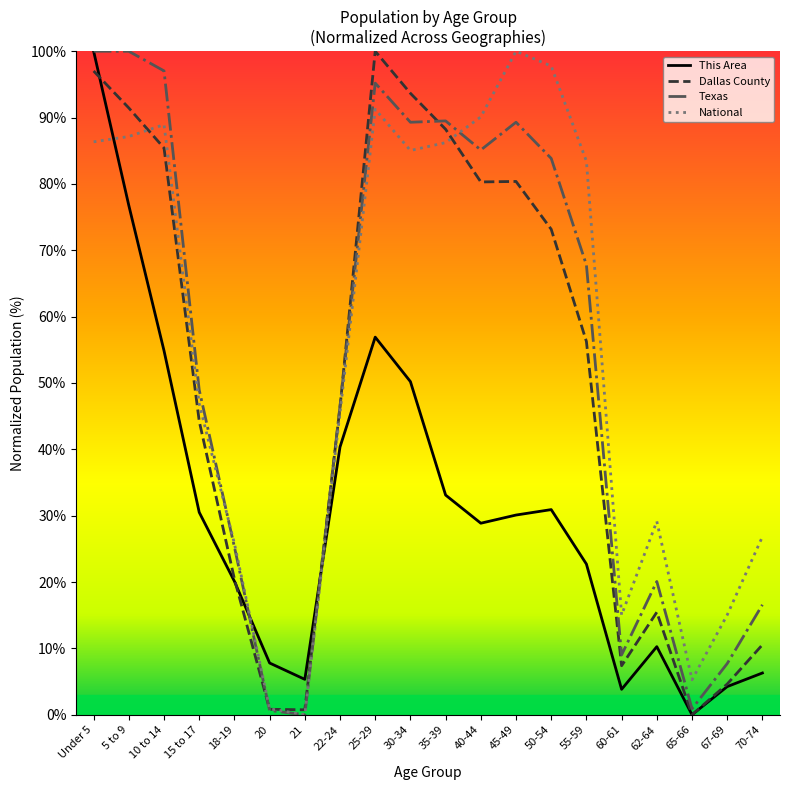

How many lines are shown in the chart?

4